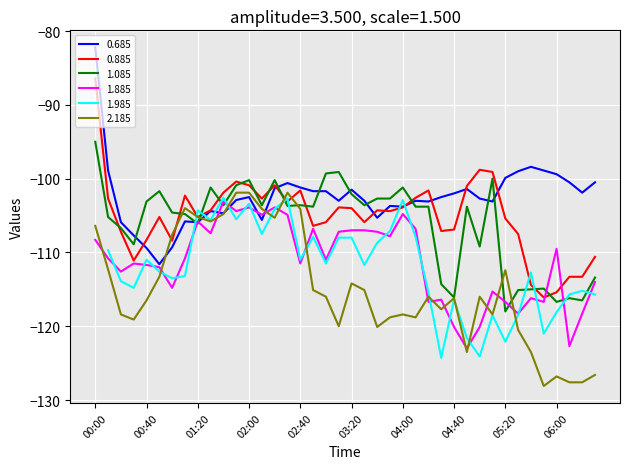

What is the spread (max minus min) of values at 03:10?

20.9